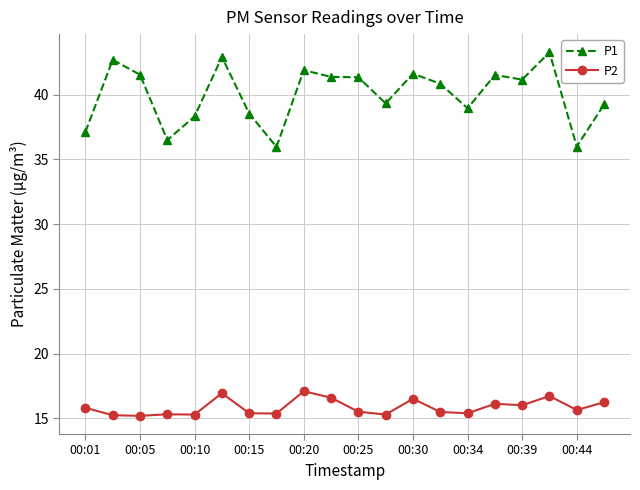

Rank the series by their maximum value, from lowest to highest.

P2, P1